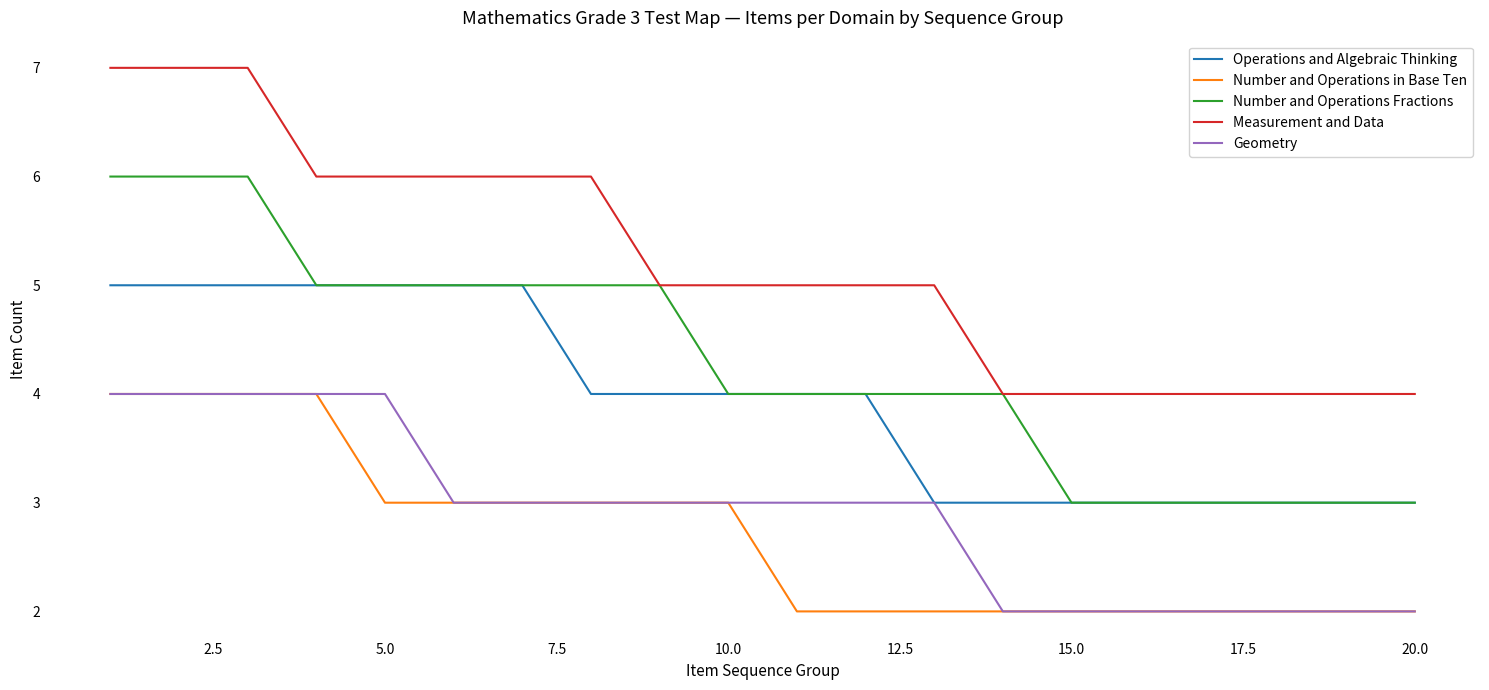

What is the highest value of the Operations and Algebraic Thinking series?

5